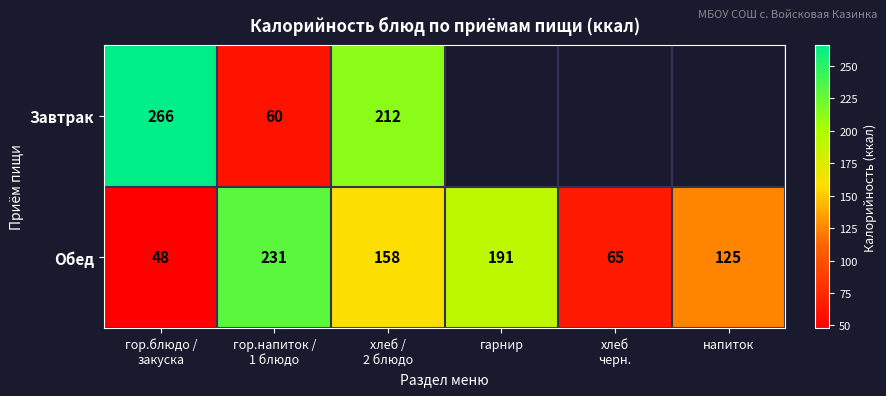

What value does the Обед series have at напиток?

125